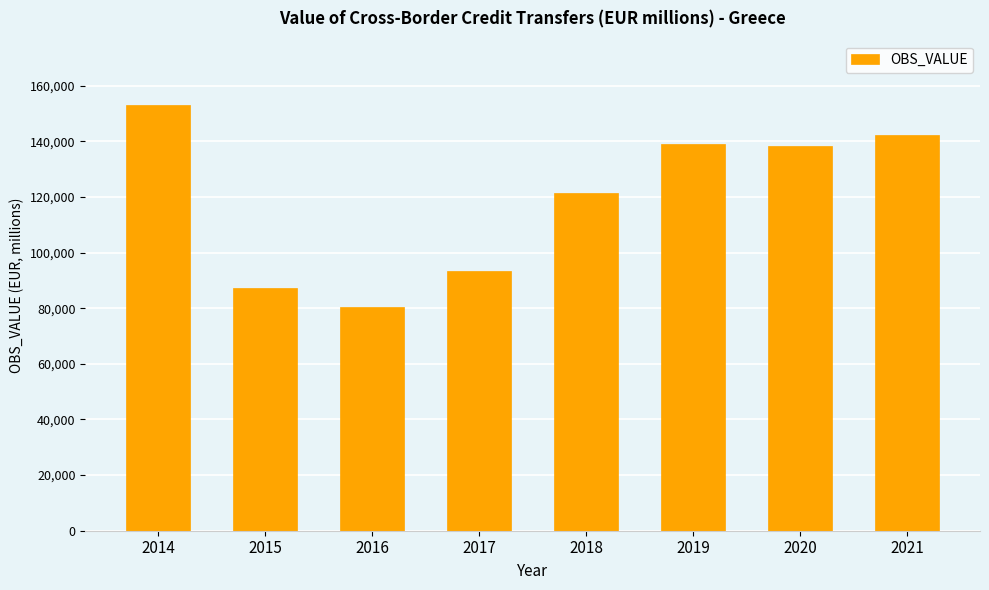

What is the change in value from 2020 to 2021?

+4092.2